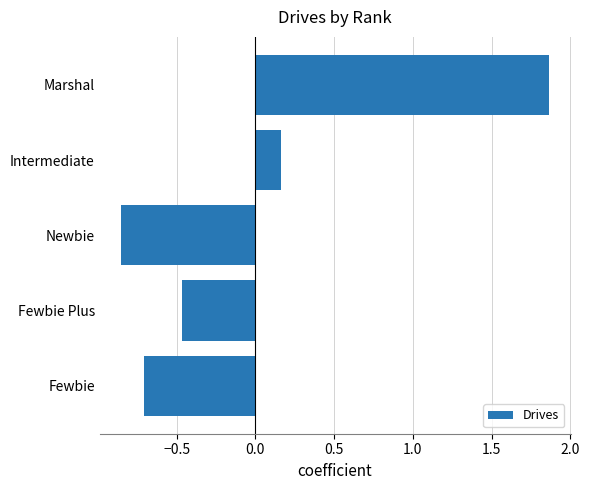

What is the difference between the maximum and minimum values?

2.7